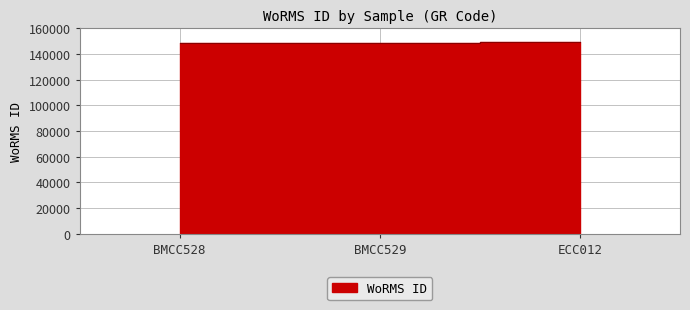

Reading left to right, transcribe all the data shown in this chart.

BMCC528=148917	BMCC529=148917	ECC012=149158